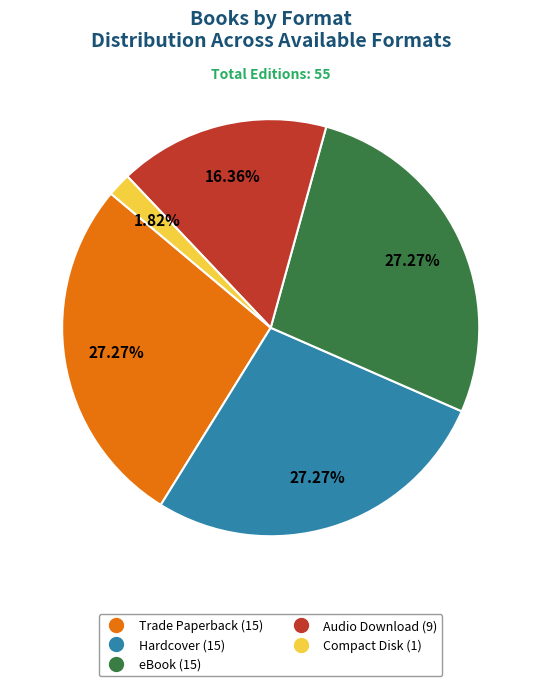

Is Audio Download the majority of the pie?

No